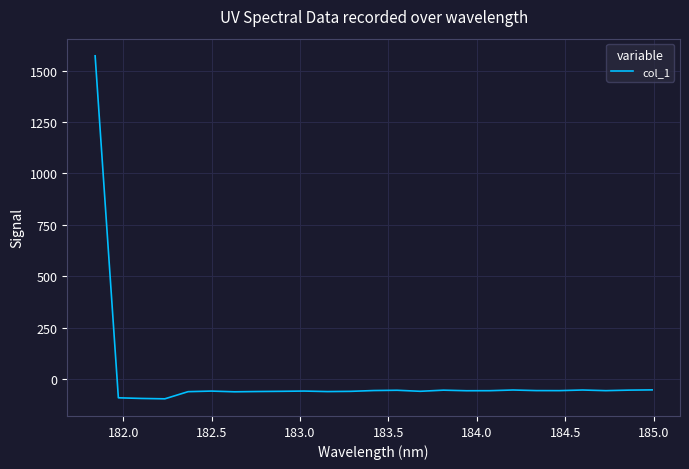

What is the smallest value displayed?

-96.0